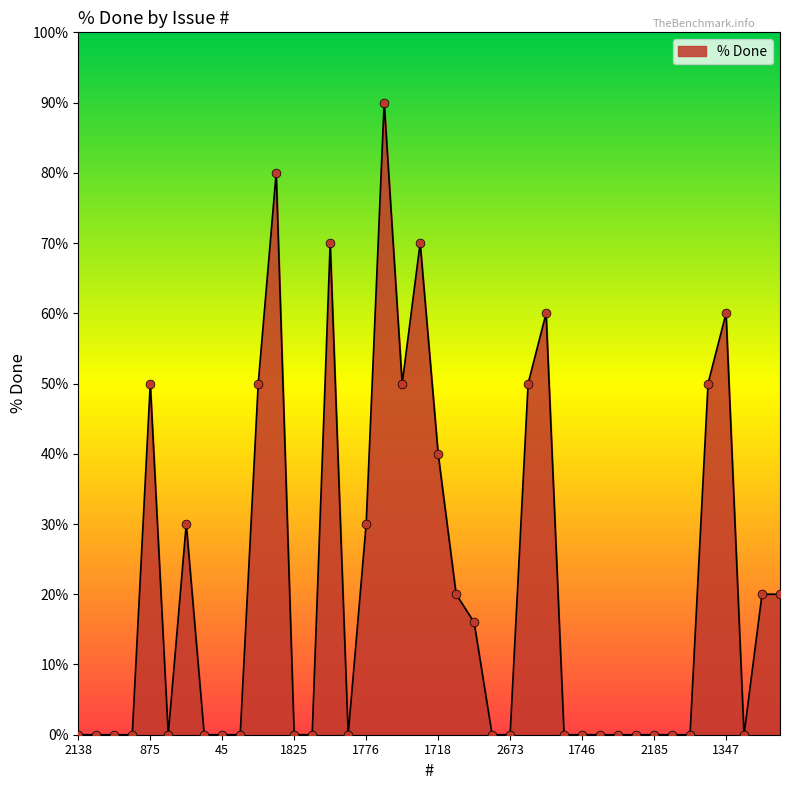

What is the maximum value shown in the chart?

90